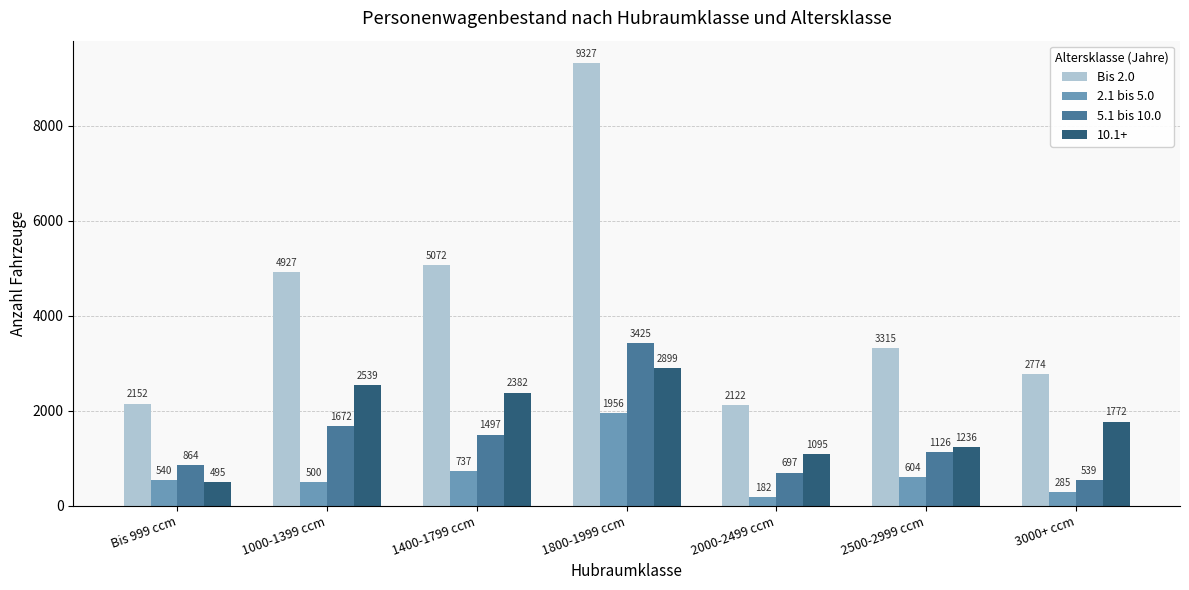

Reading right to left, extract all data points from this chart.

Bis 2.0: 3000+ ccm=2774	2500-2999 ccm=3315	2000-2499 ccm=2122	1800-1999 ccm=9327	1400-1799 ccm=5072	1000-1399 ccm=4927	Bis 999 ccm=2152
2.1 bis 5.0: 3000+ ccm=285	2500-2999 ccm=604	2000-2499 ccm=182	1800-1999 ccm=1956	1400-1799 ccm=737	1000-1399 ccm=500	Bis 999 ccm=540
5.1 bis 10.0: 3000+ ccm=539	2500-2999 ccm=1126	2000-2499 ccm=697	1800-1999 ccm=3425	1400-1799 ccm=1497	1000-1399 ccm=1672	Bis 999 ccm=864
10.1+: 3000+ ccm=1772	2500-2999 ccm=1236	2000-2499 ccm=1095	1800-1999 ccm=2899	1400-1799 ccm=2382	1000-1399 ccm=2539	Bis 999 ccm=495